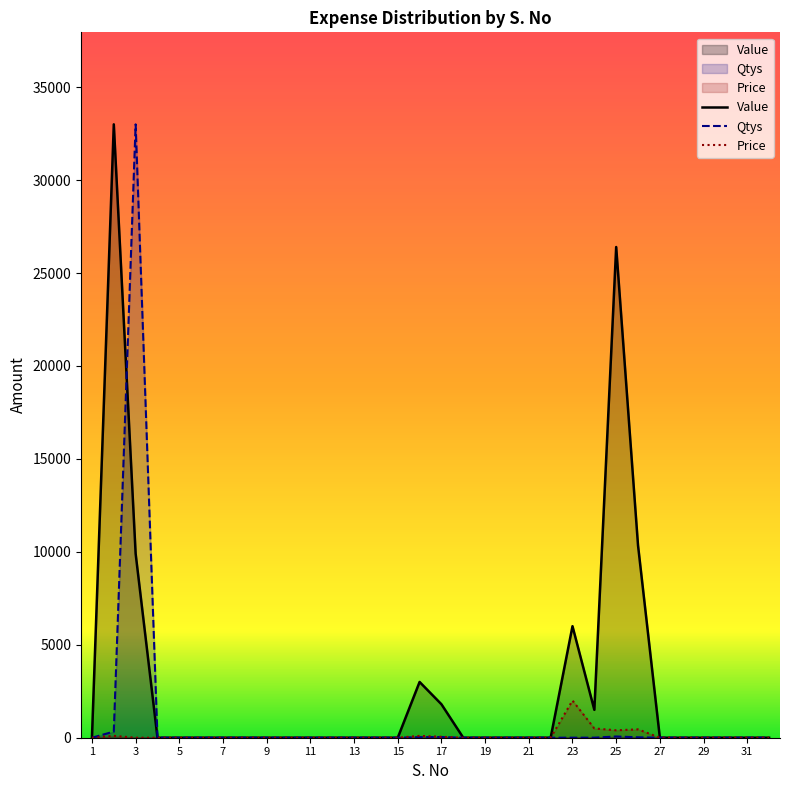

True or false: Qtys and Price cross at least once.

False